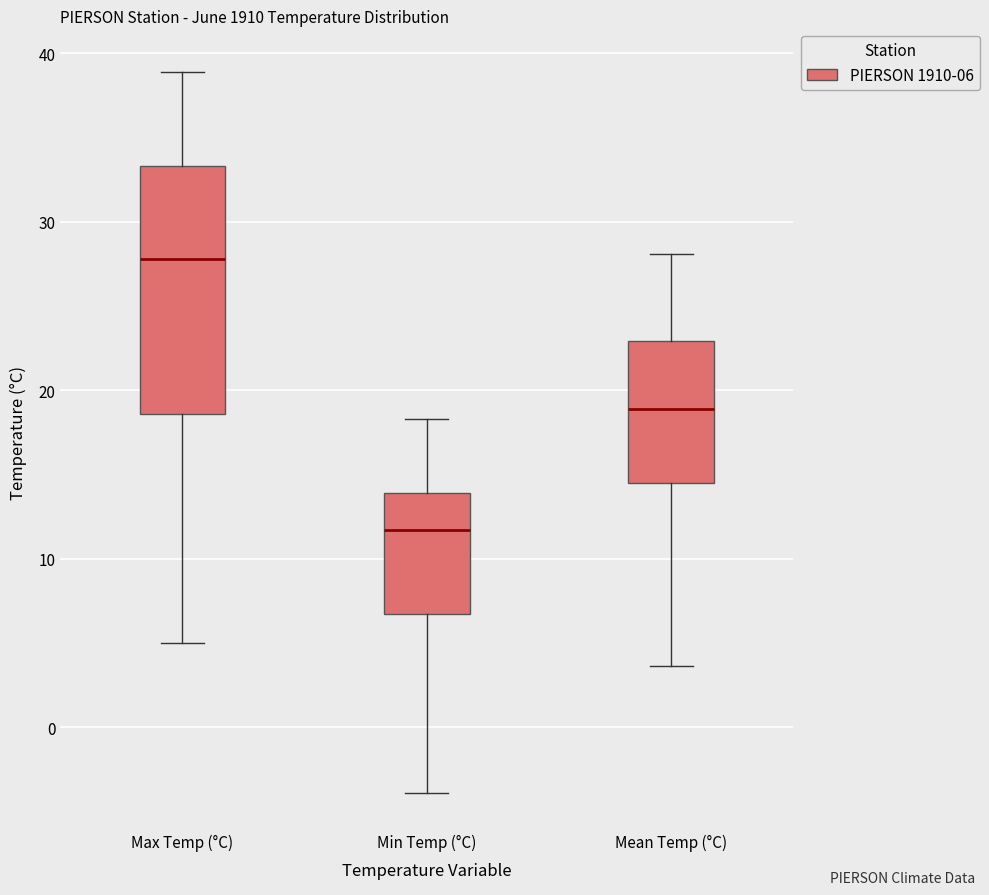

Which box's median line is the highest?

Max Temp (°C)